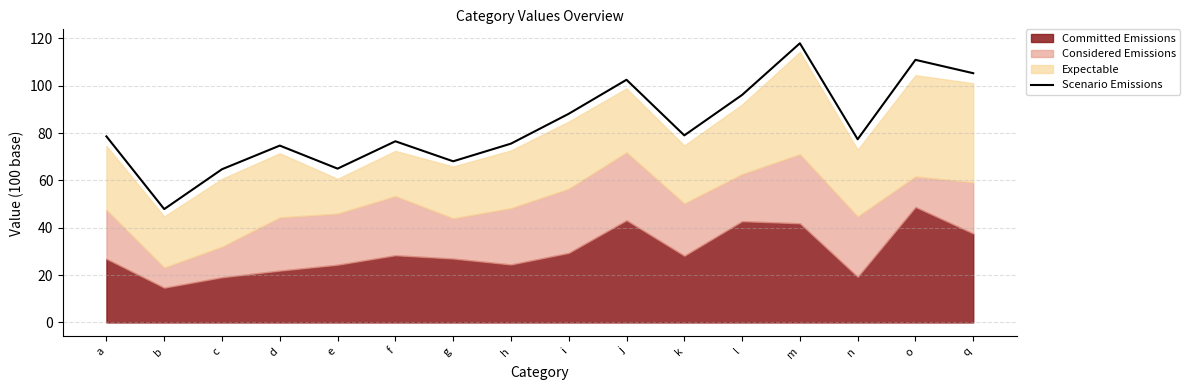

How many points are higher than both their immediate neighbors (excluding endpoints)?

5